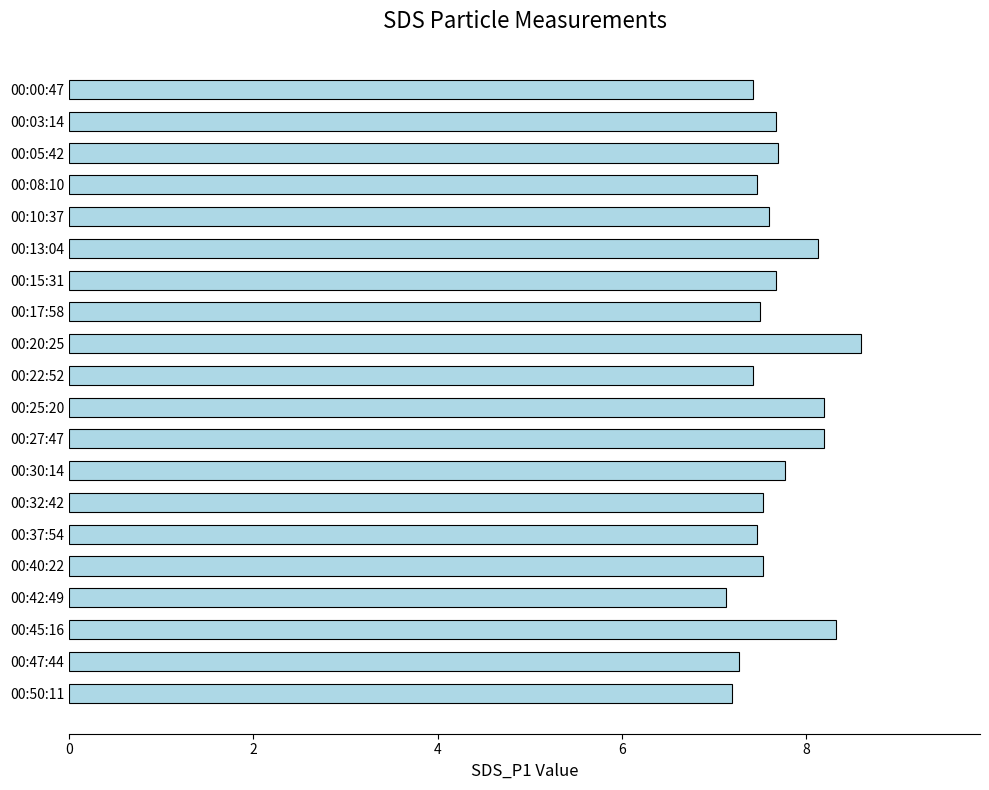

What is the difference between the maximum and minimum values?

1.5